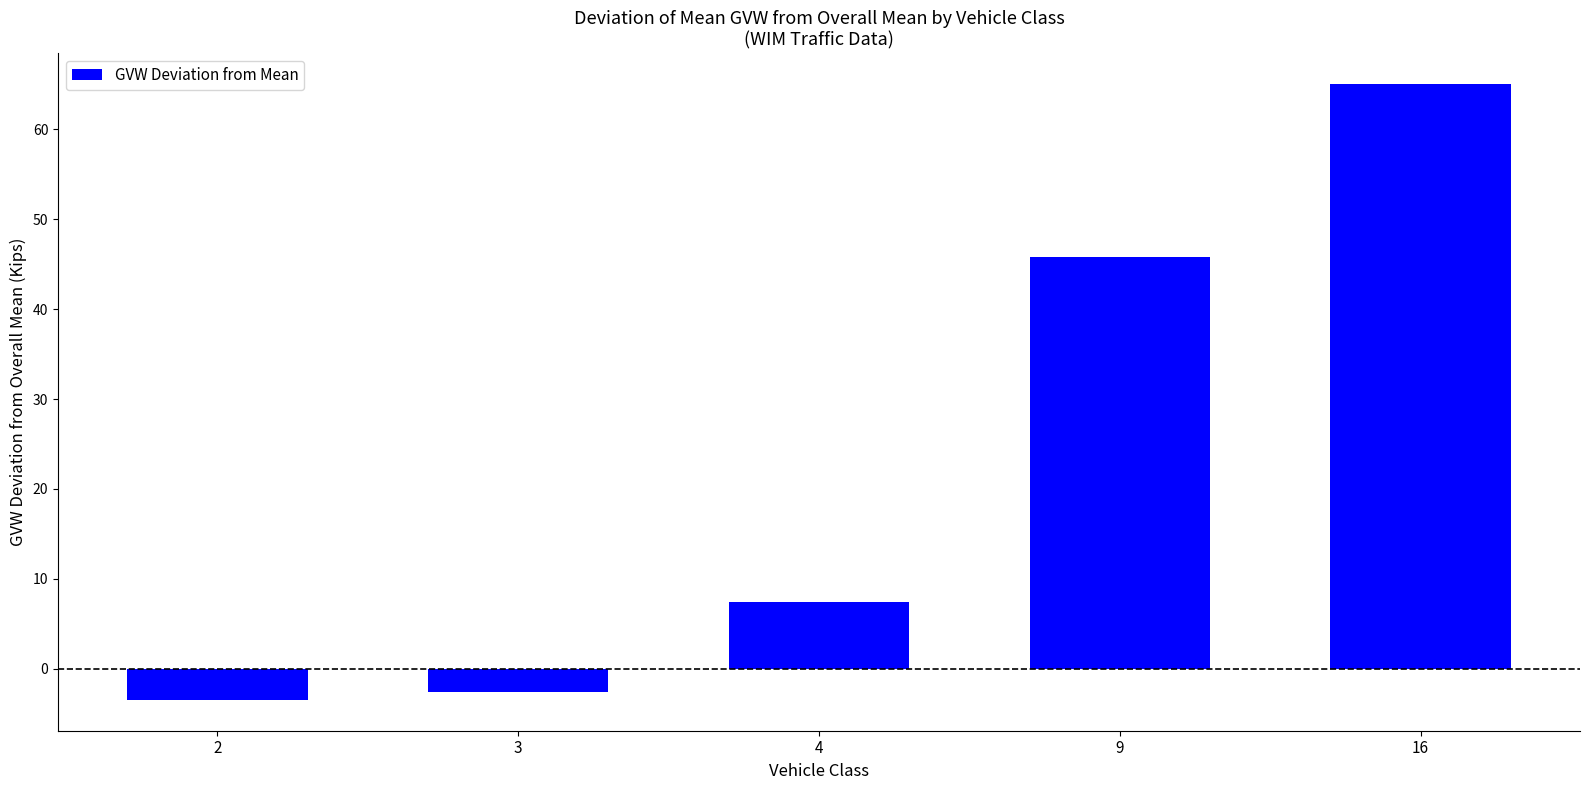

What is the difference between the values at 3 and 4?

10.0